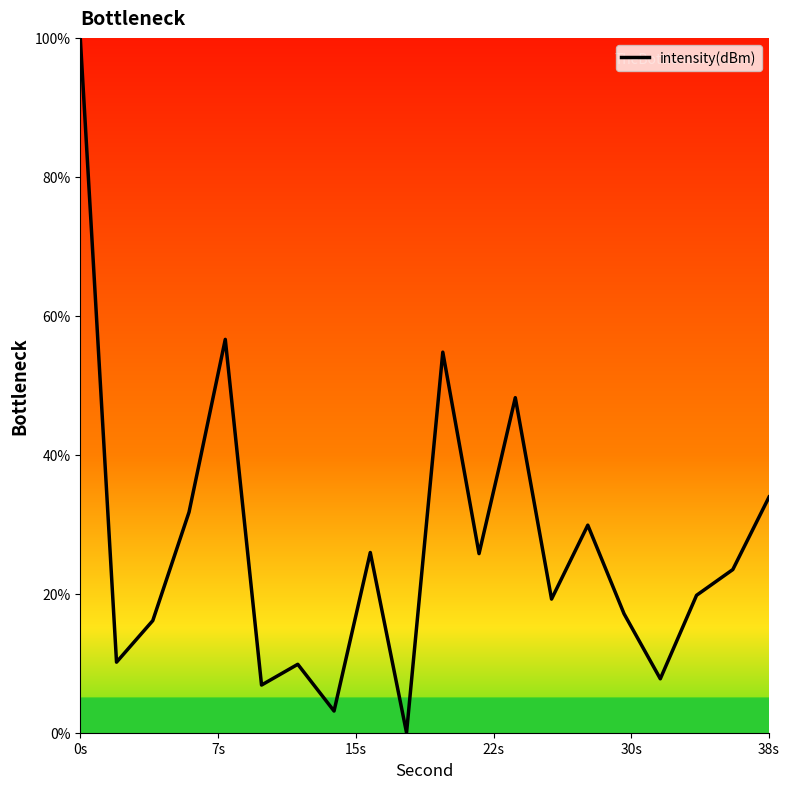

What is the maximum value shown in the chart?

100.0